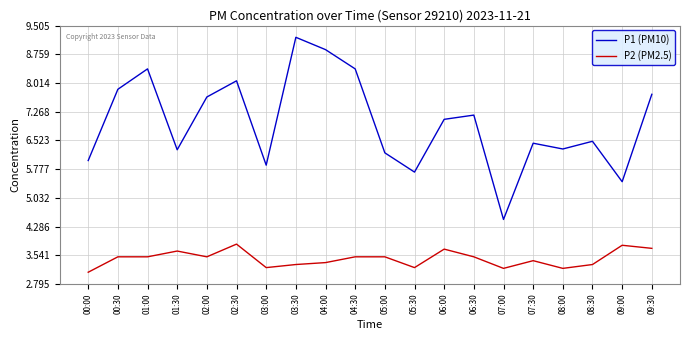

How many lines are shown in the chart?

2